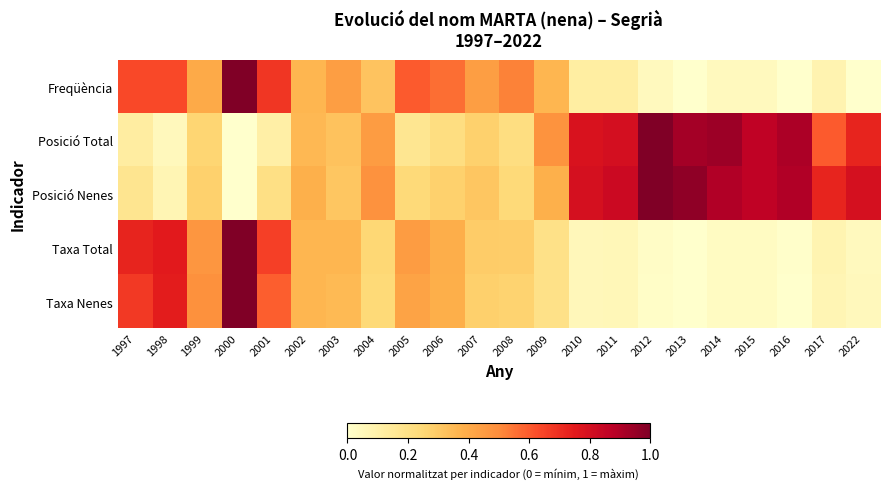

Between 1997 and 2006, which is larger?

1997